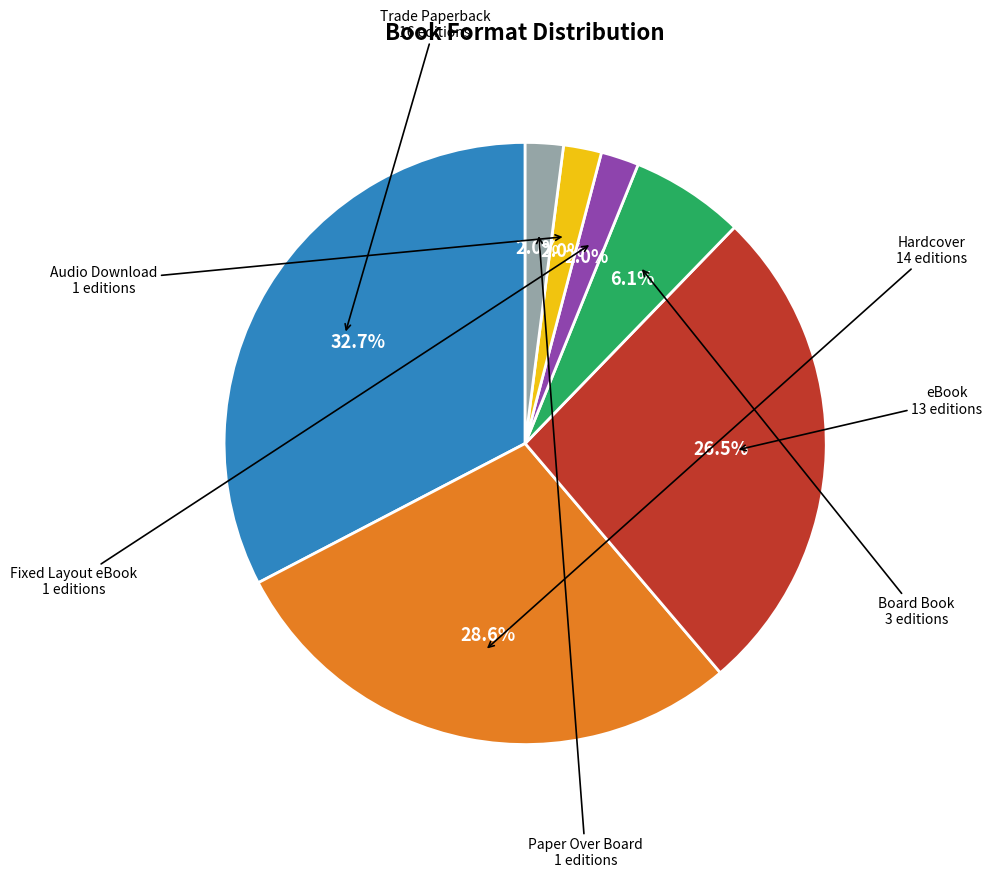

Is eBook the majority of the pie?

No